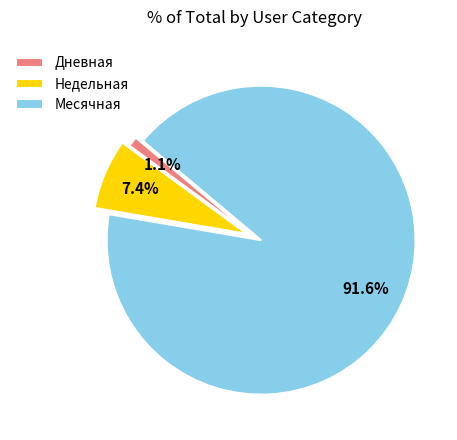

Do Недельная and Дневная together represent more than half of the pie?

No